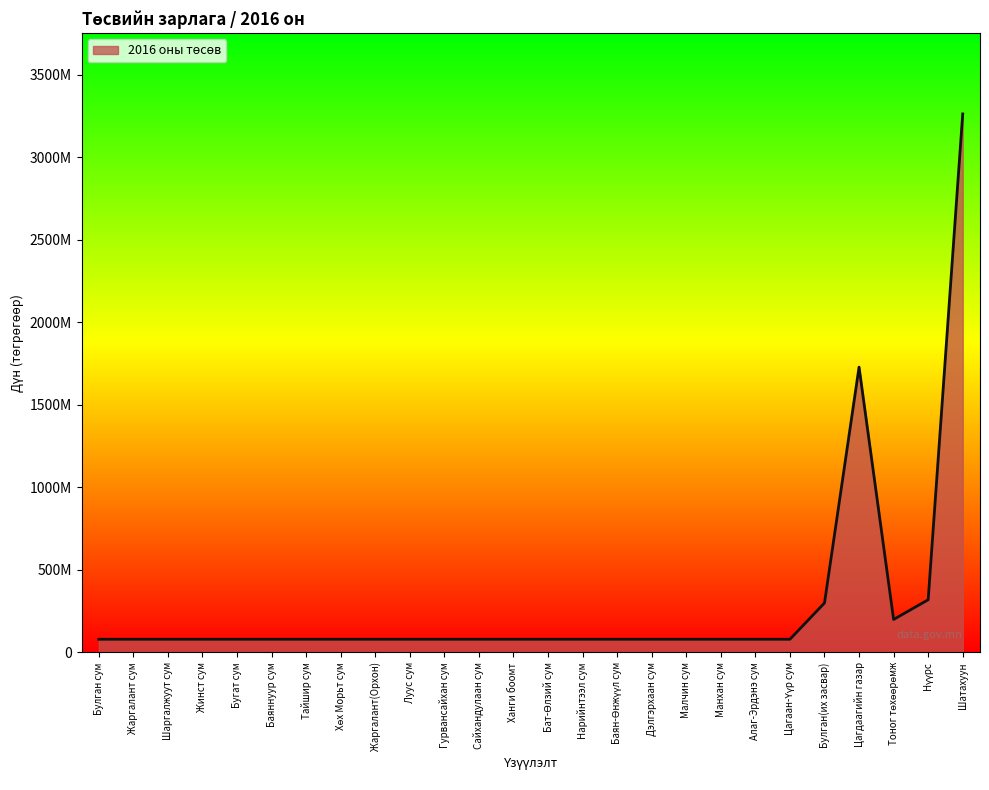

Does the chart display data point markers on the line(s)?

No